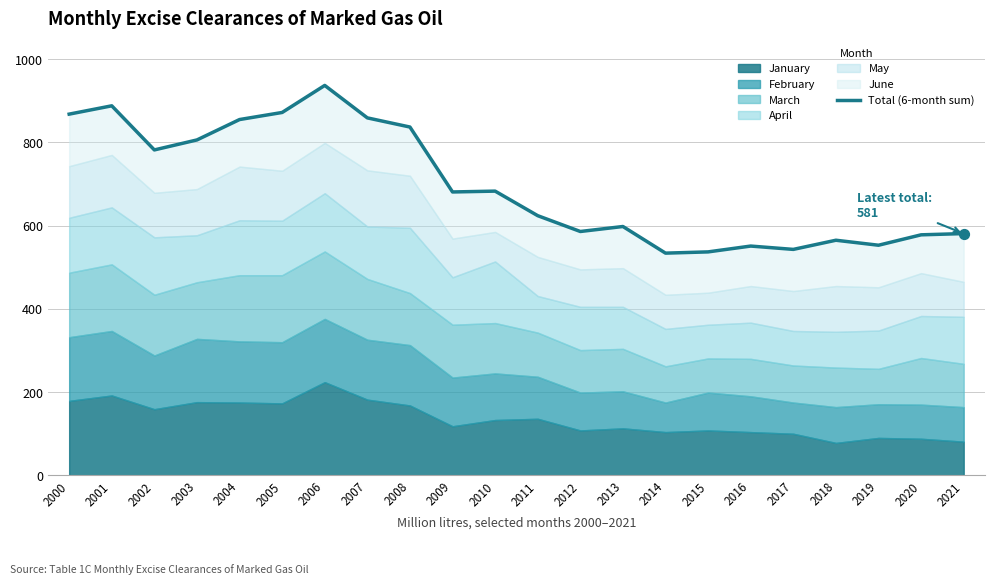

What is the ratio of the value at 2006 to the value at 2002?

1.2